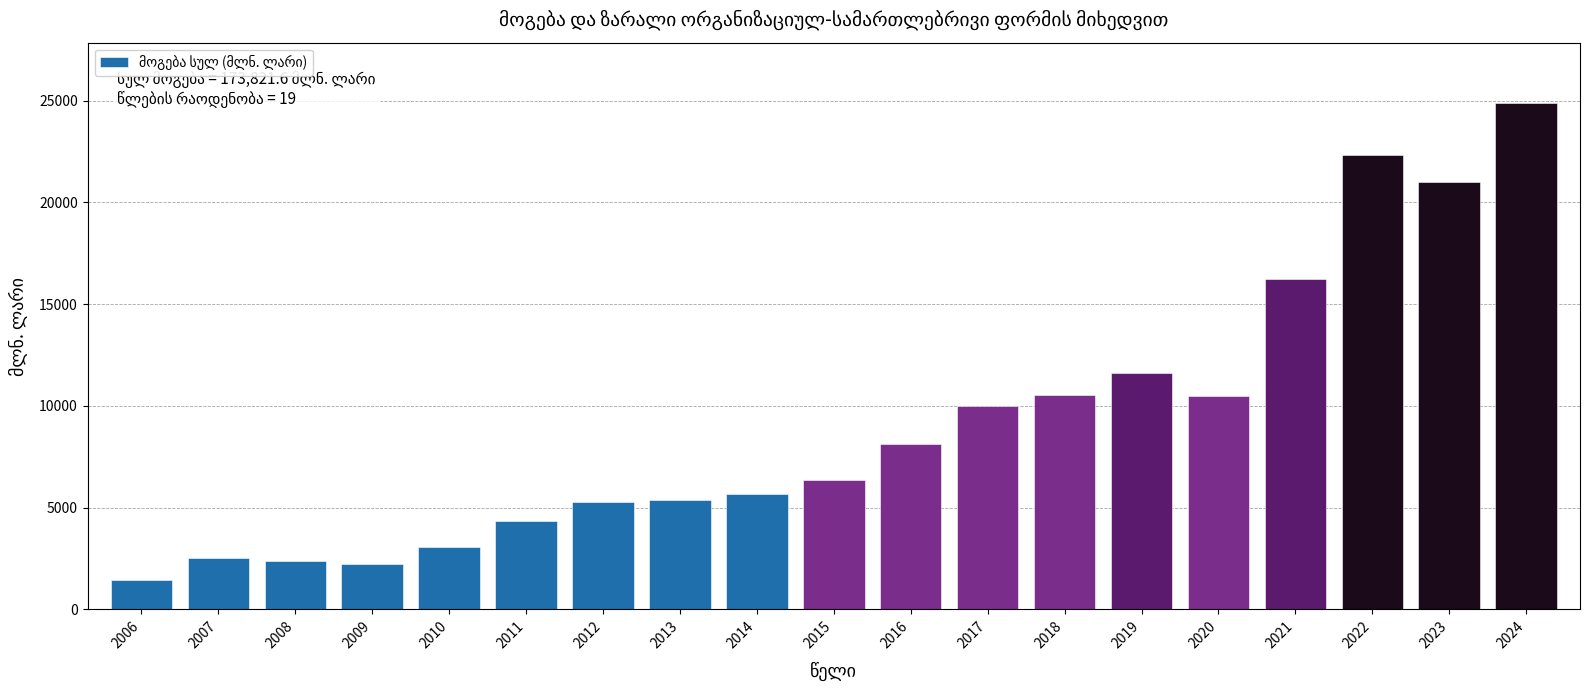

What is the average value?

9148.5